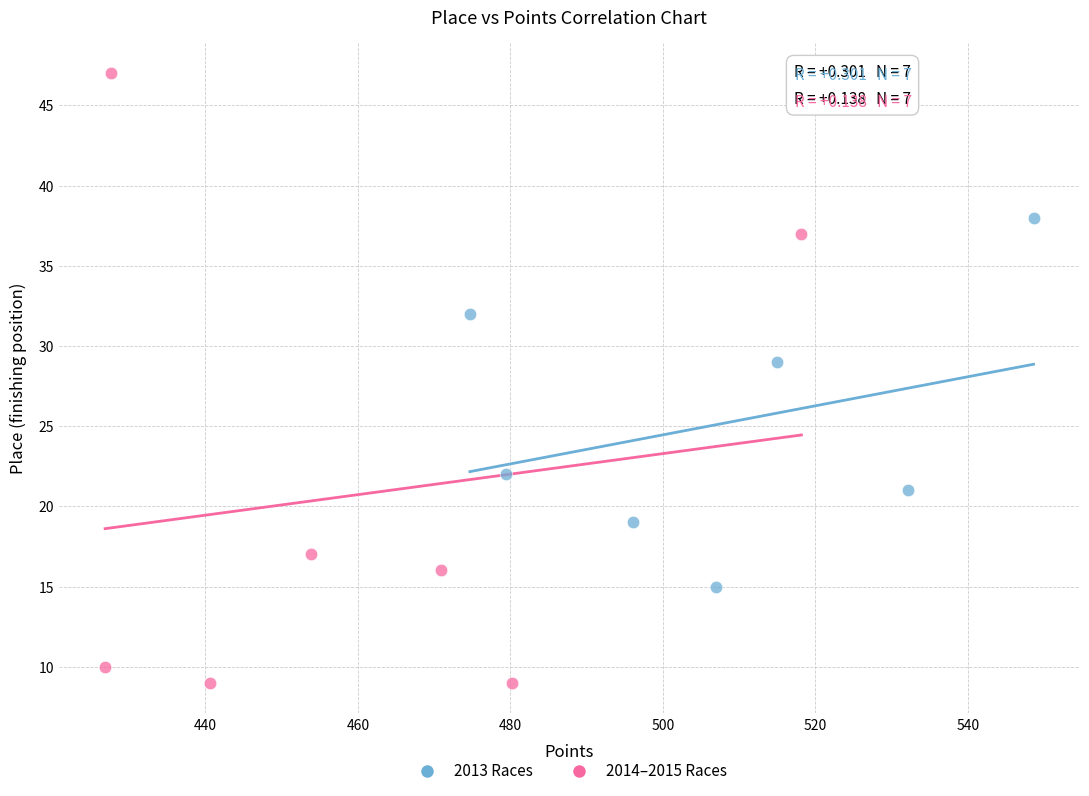

What are all the series names shown in the legend?

2013 Races, 2014–2015 Races